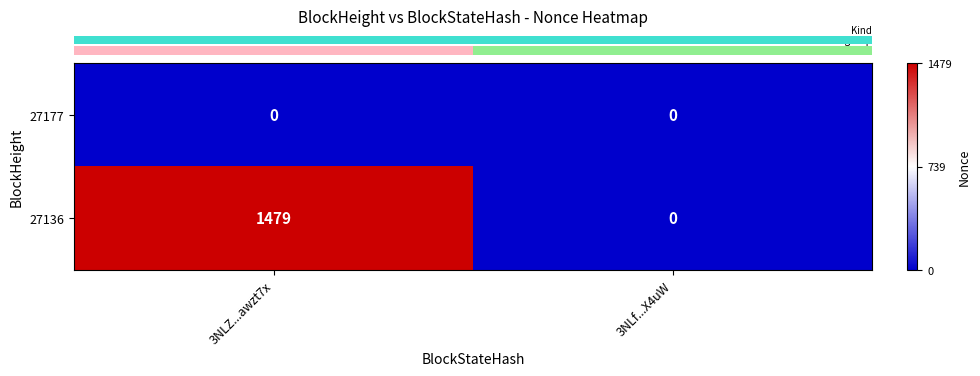

Between 3NLZ...awzt7x and 3NLf...X4uW, which series saw the biggest shift?

27136